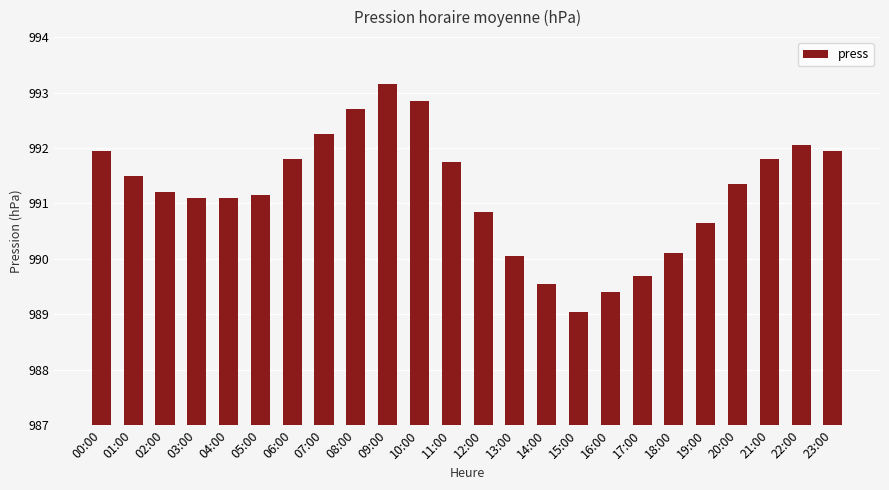

What is the average value?

991.2